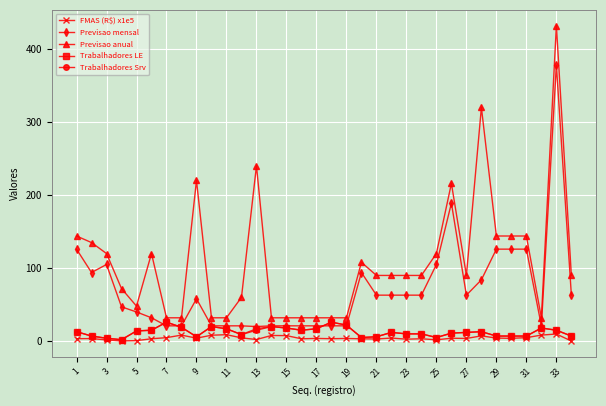

Is this an area chart (filled region under the line)?

No